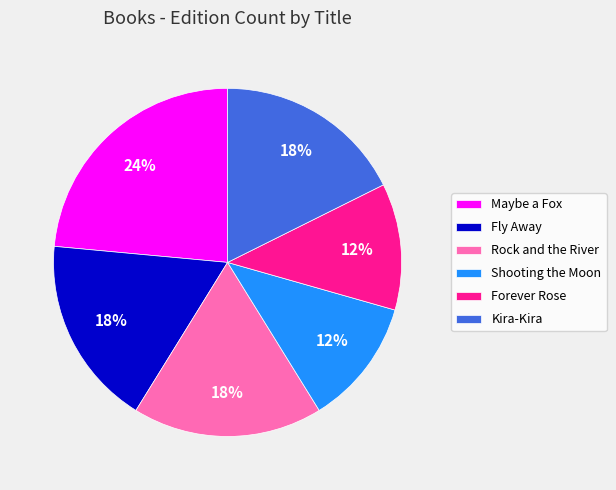

Which category has the biggest portion of the pie?

Maybe a Fox